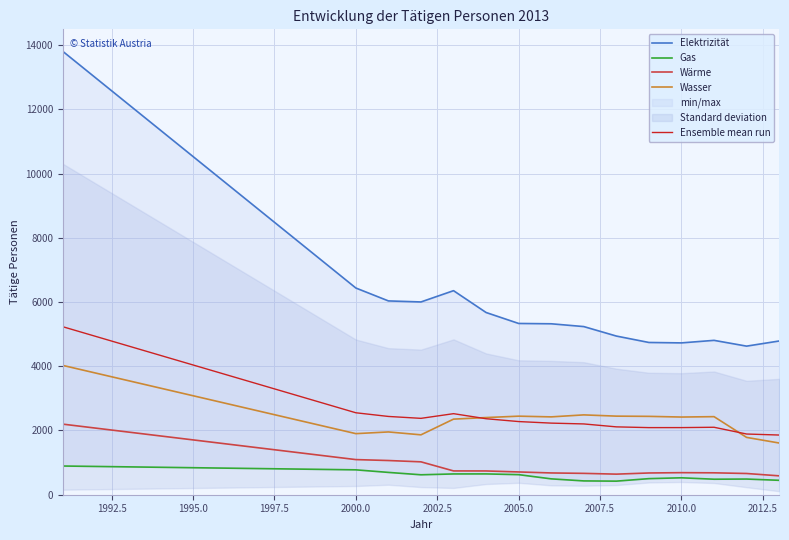

What is the value of the Wärme point at the 11th from the left?

677.0